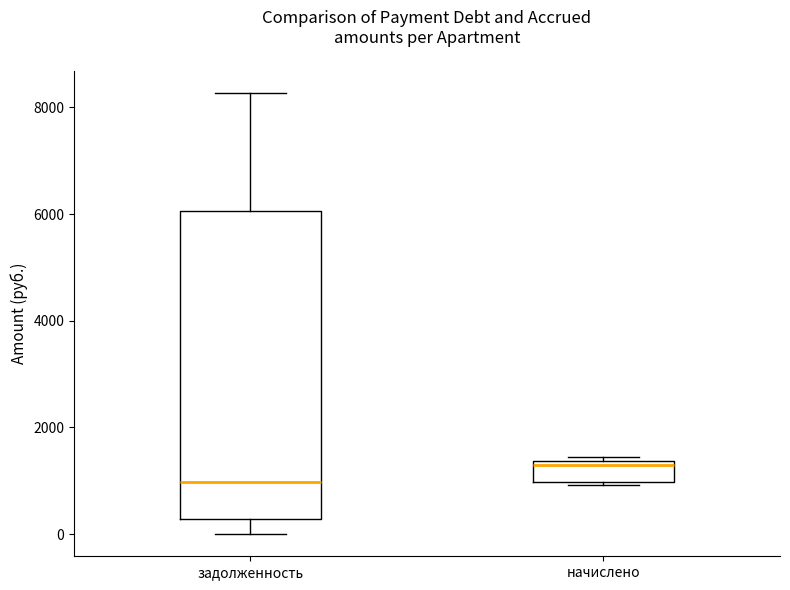

Which box's median line is the highest?

начислено